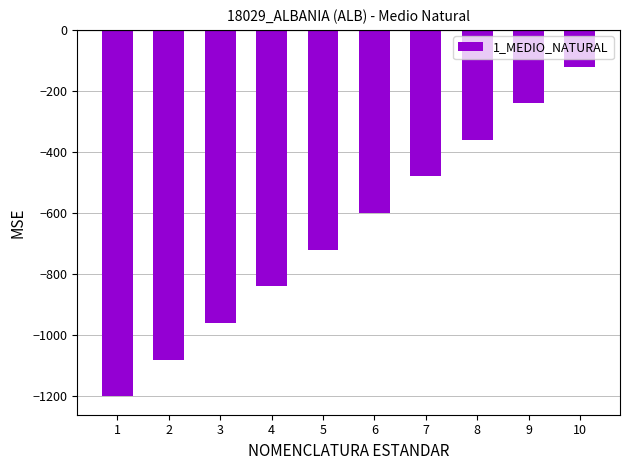

List the labels in order of value, smallest first.

1, 2, 3, 4, 5, 6, 7, 8, 9, 10